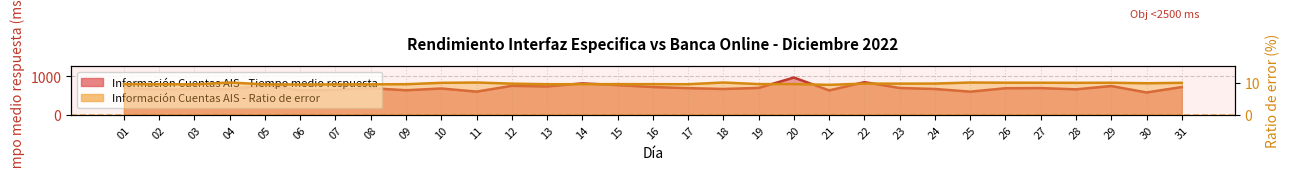

How many values in the Información Cuentas AIS - Tiempo medio respuesta series are below 689?

15